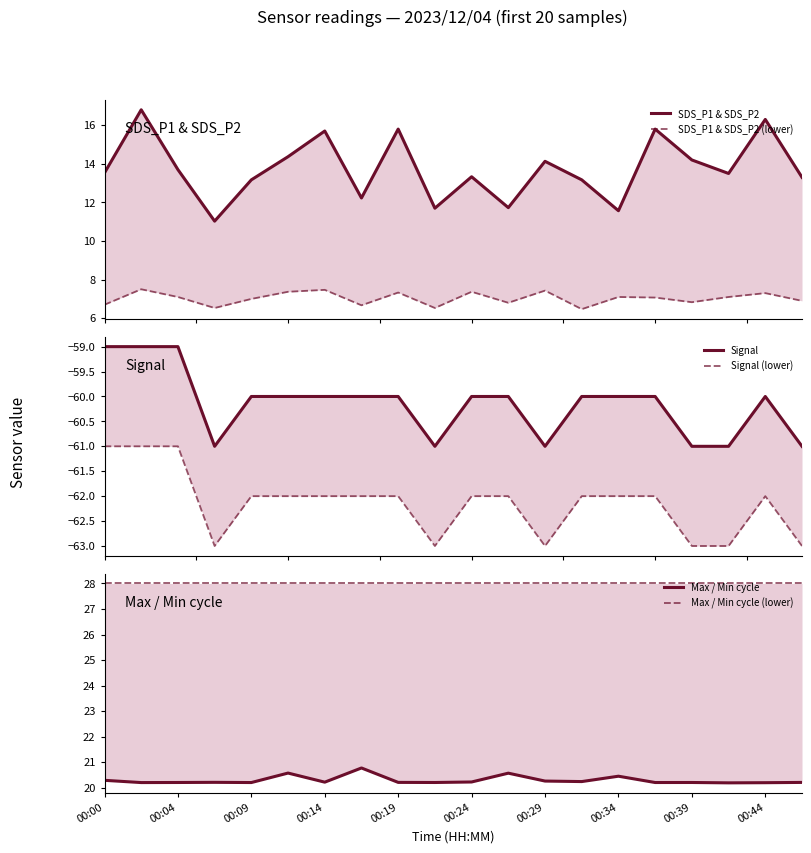

What is the minimum value shown in the chart?

-63.0